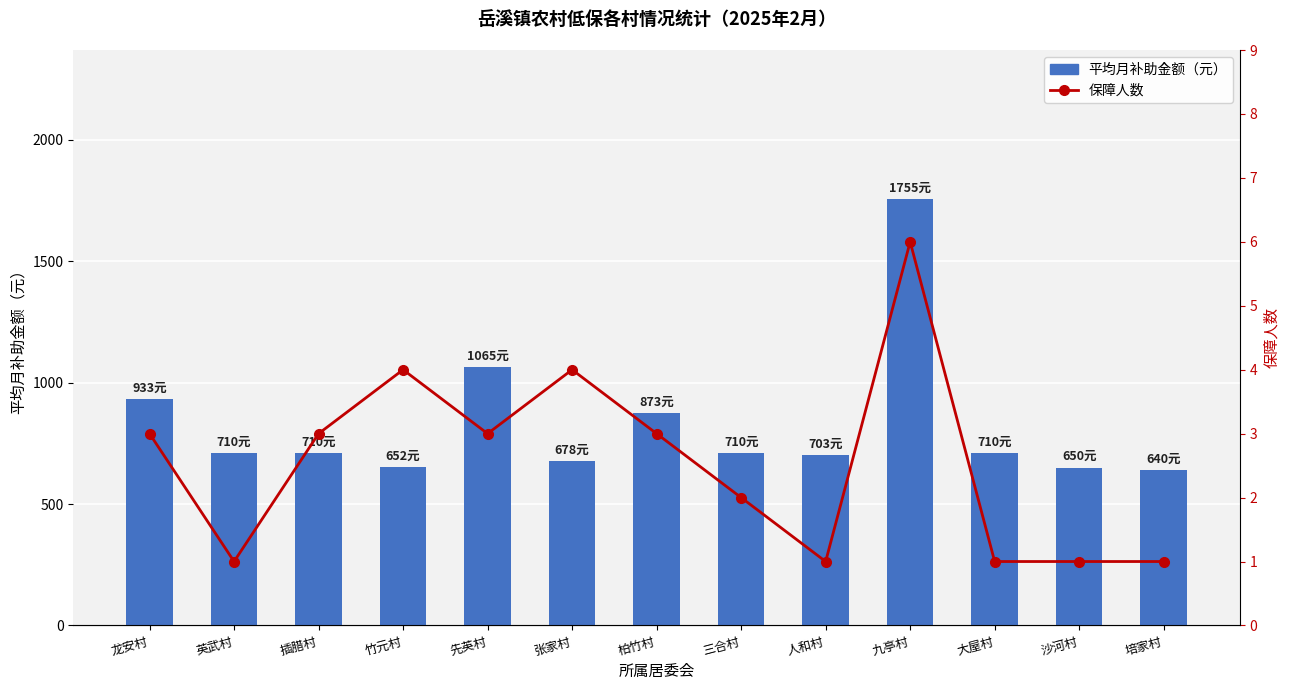

Where is 平均月补助金额（元） nearest to the value 1197?

先英村